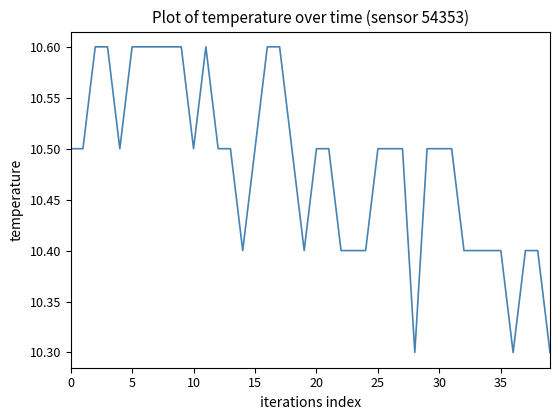

Is this an area chart (filled region under the line)?

No